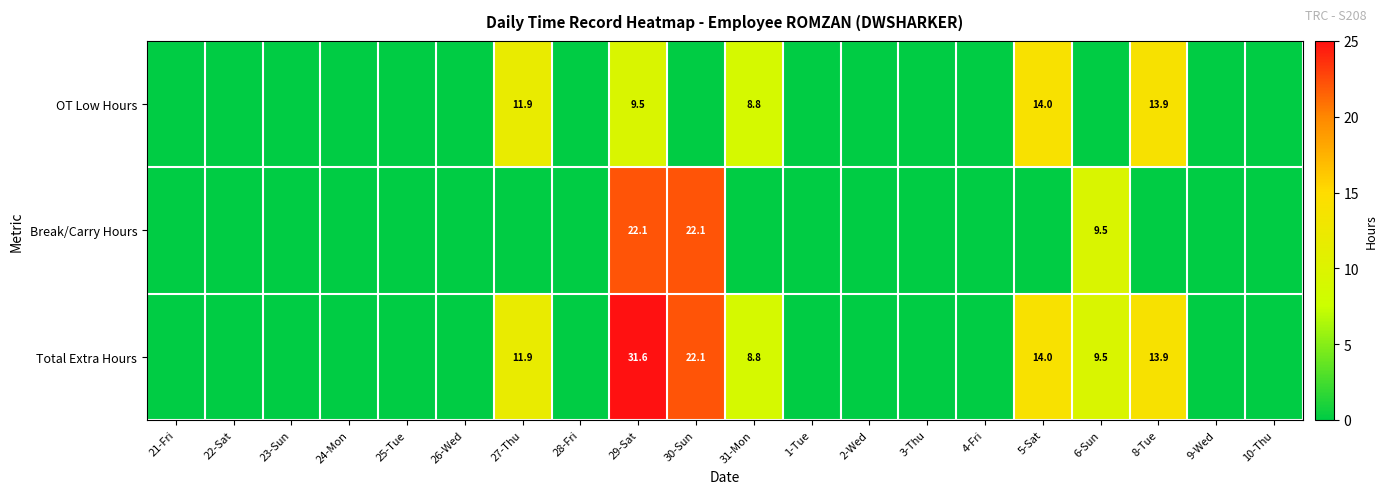

Which series has the largest total across all categories?

Total Extra Hours